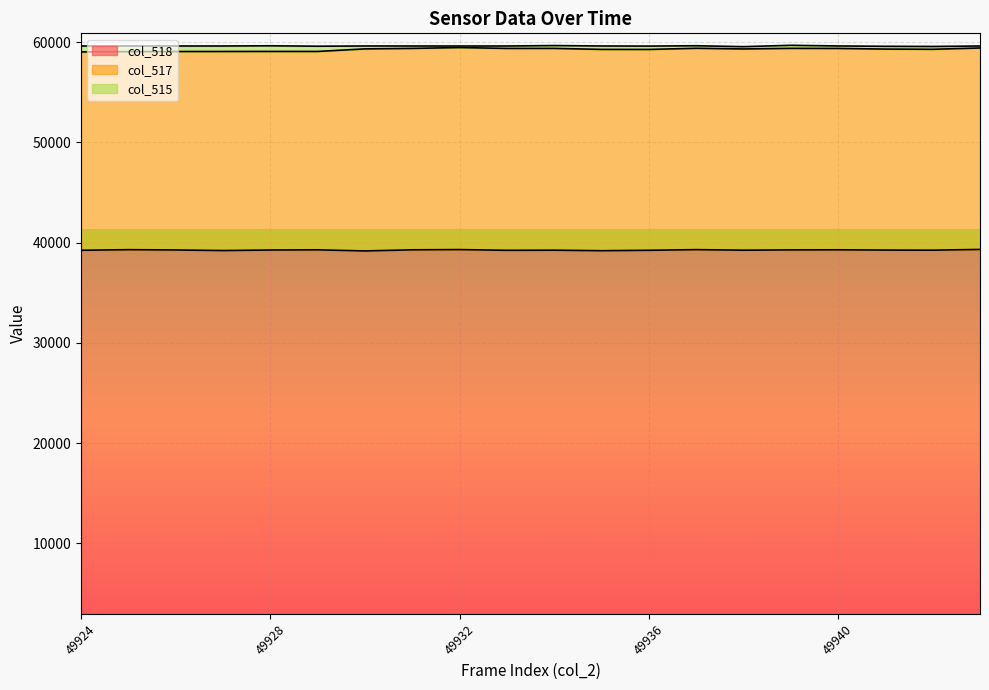

What are all the series names shown in the legend?

col_518, col_517, col_515